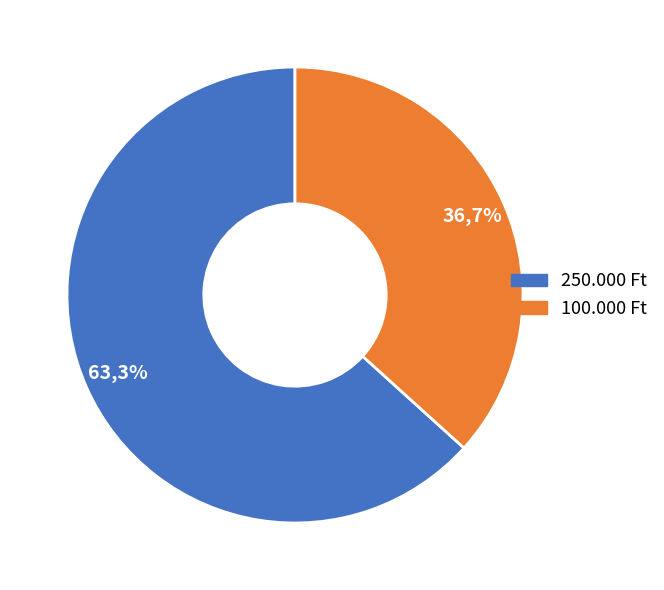

Is it true that 250.000 Ft is 76% of the pie?

False